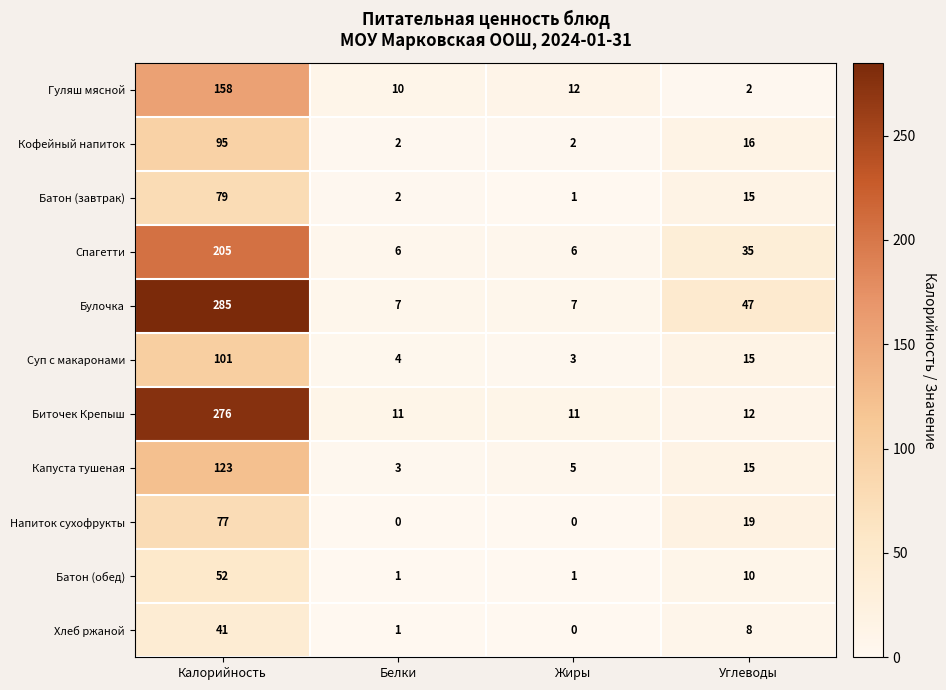

What is the greatest value displayed?

285